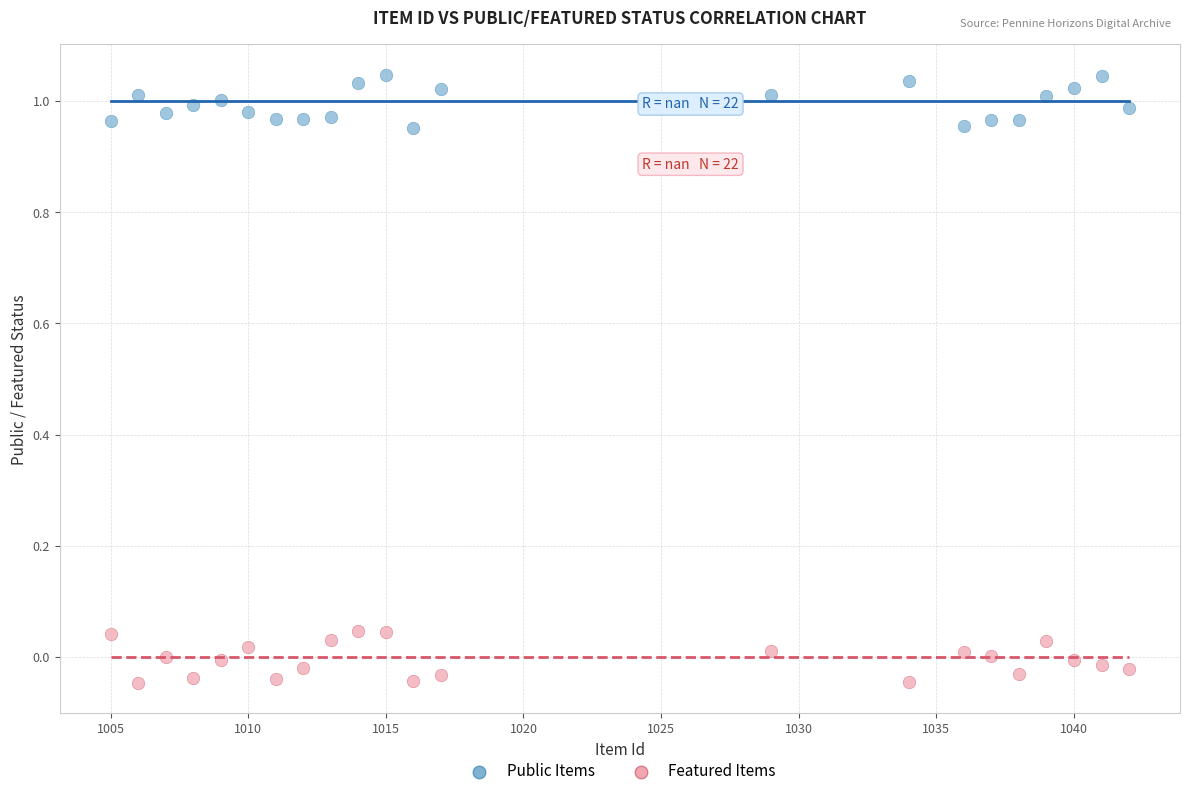

Across all data points, what is the range of X values (max minus min)?

37.0